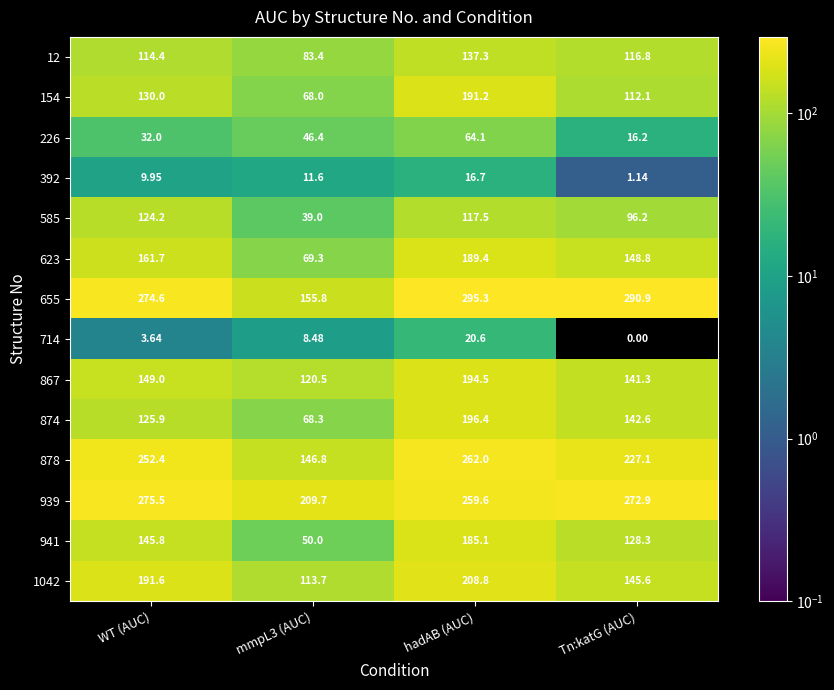

Where does the 655 series first go above 290?

hadAB (AUC)